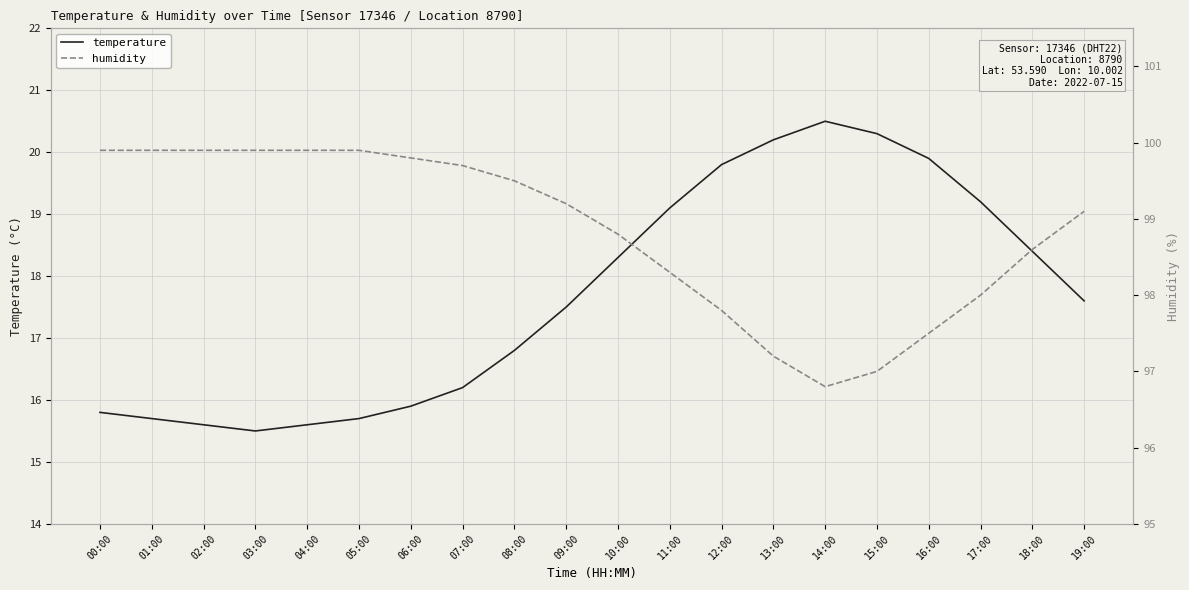

True or false: temperature and humidity intersect in this chart.

False